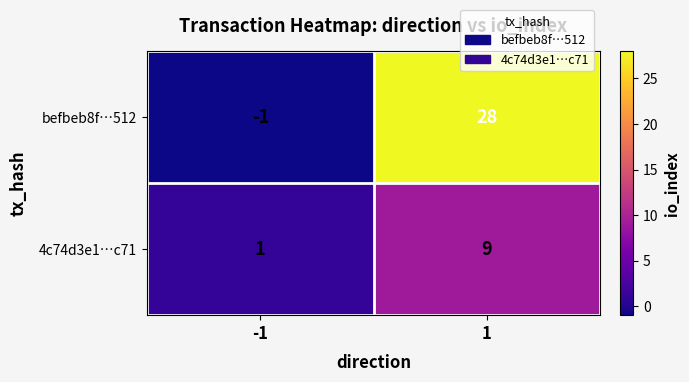

At how many categories does at least one series exceed 20?

1